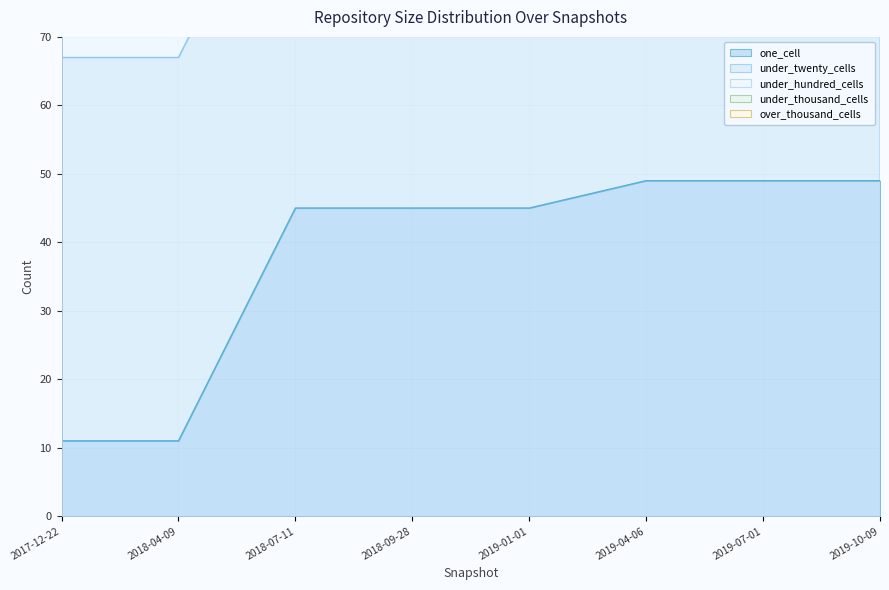

List the labels in order of under_twenty_cells value, smallest first.

2017-12-22, 2018-04-09, 2018-07-11, 2018-09-28, 2019-01-01, 2019-04-06, 2019-07-01, 2019-10-09